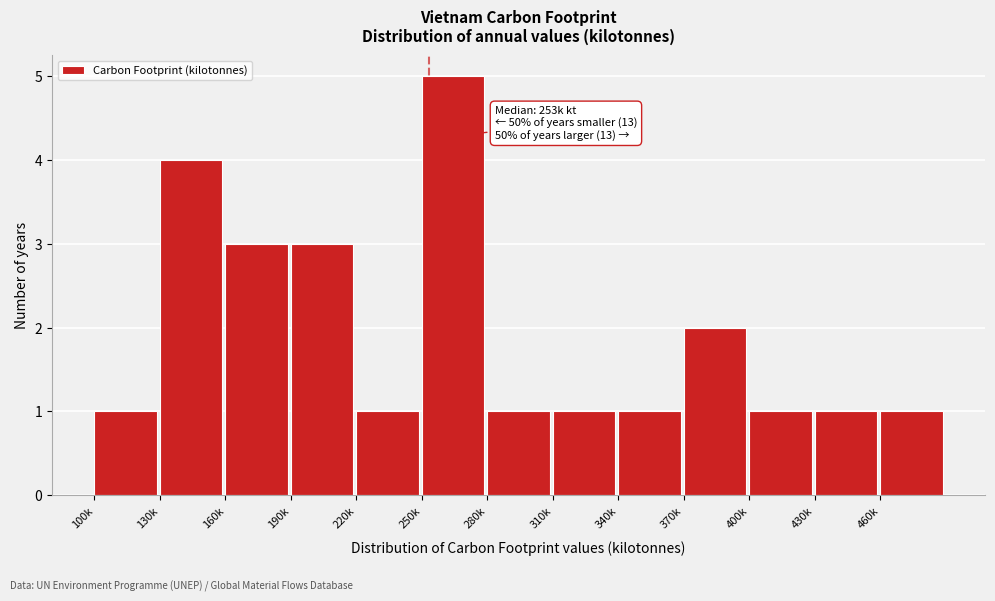

Reading left to right, transcribe all the data shown in this chart.

1	4	3	3	1	5	1	1	1	2	1	1	1